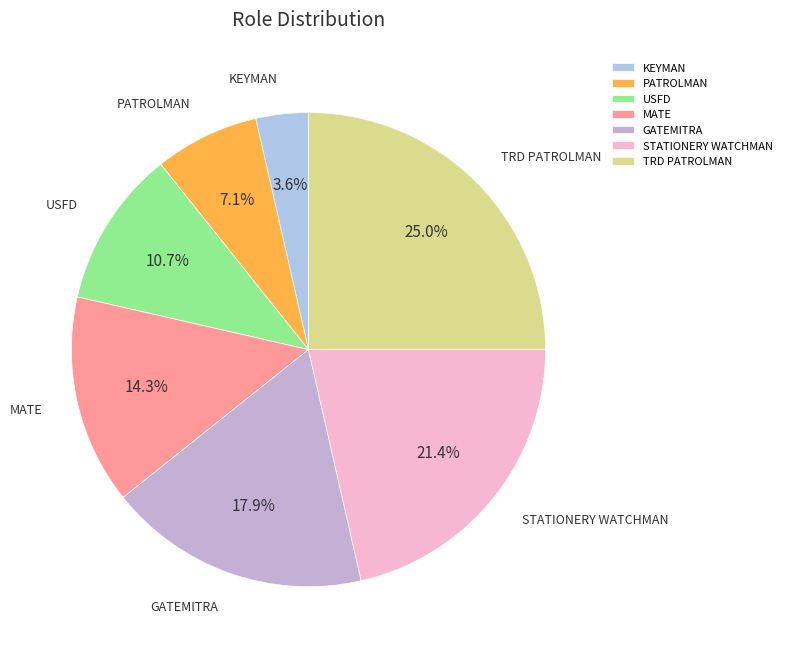

Is TRD PATROLMAN the majority of the pie?

No